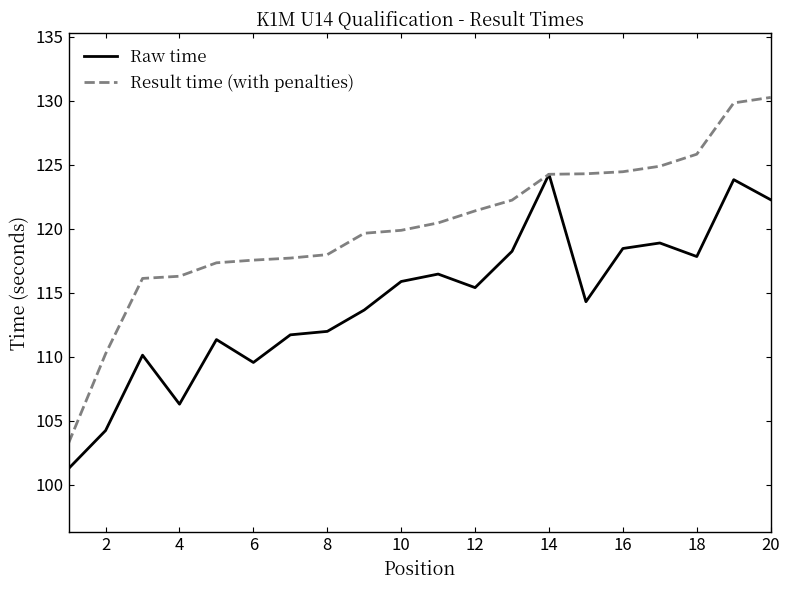

What is the smallest value displayed?

101.3